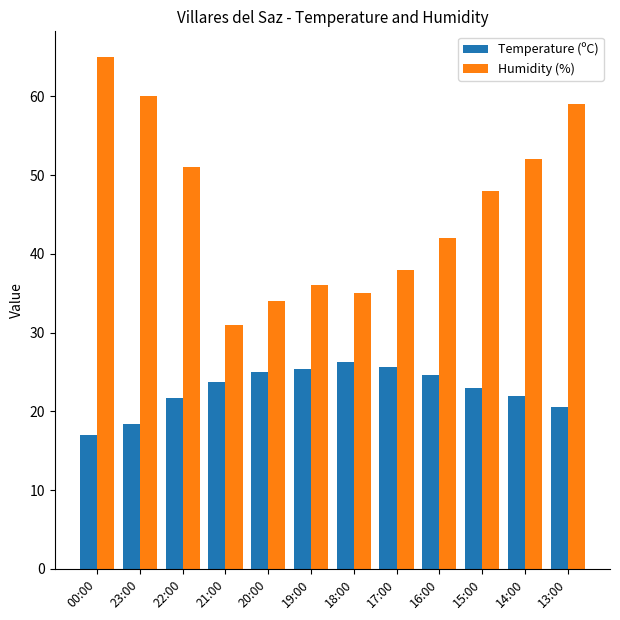

Is it true that Temperature (ºC) equals 32.4 at 23:00?

False